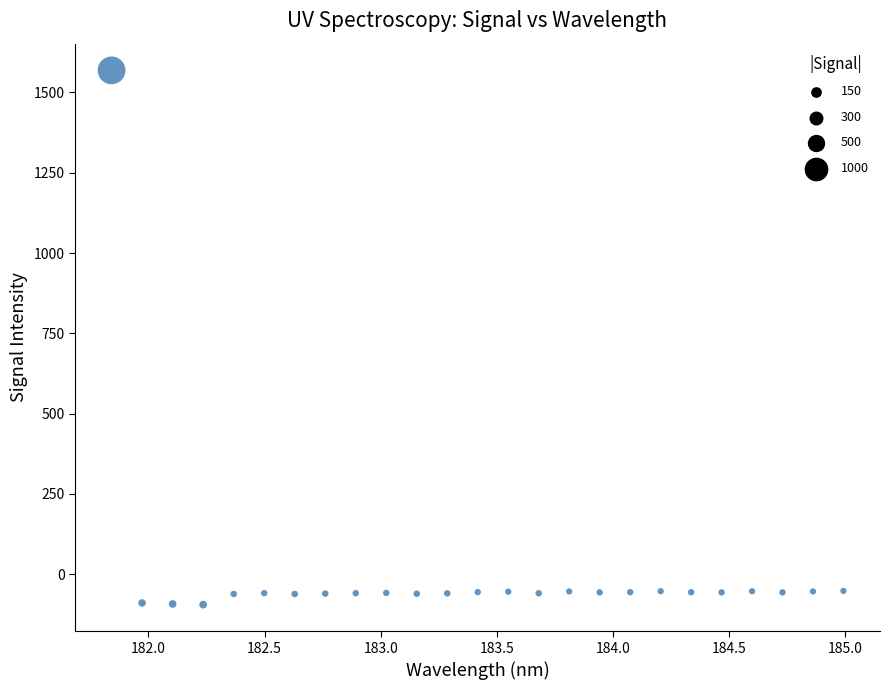

What is the range of X values (max minus min)?

3.1